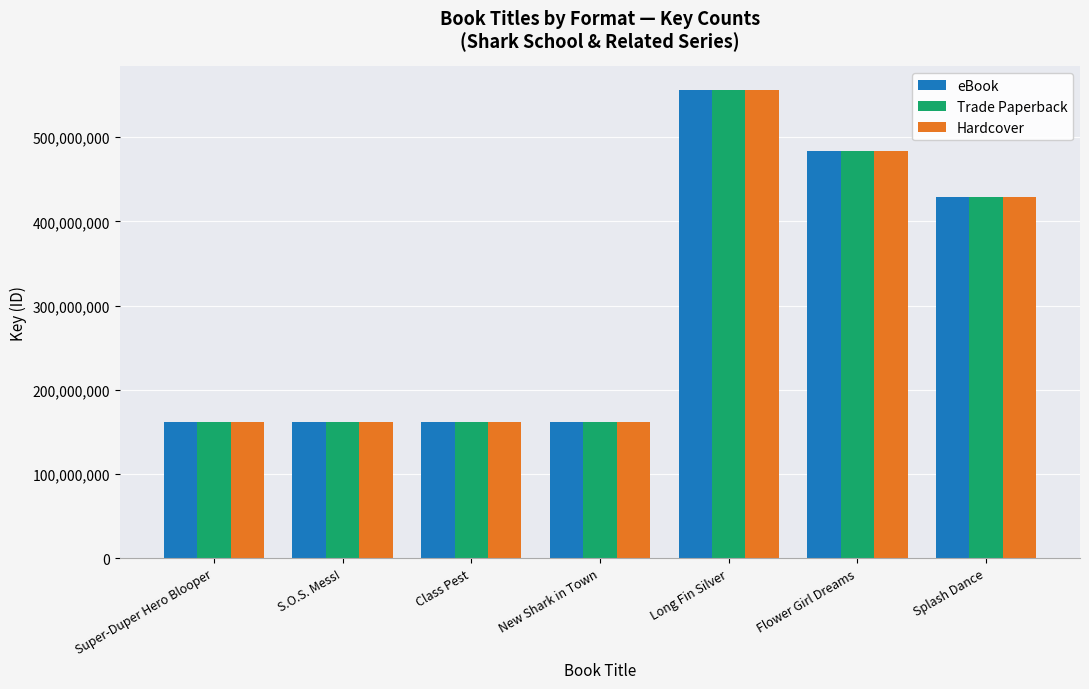

What are all the series names shown in the legend?

eBook, Trade Paperback, Hardcover